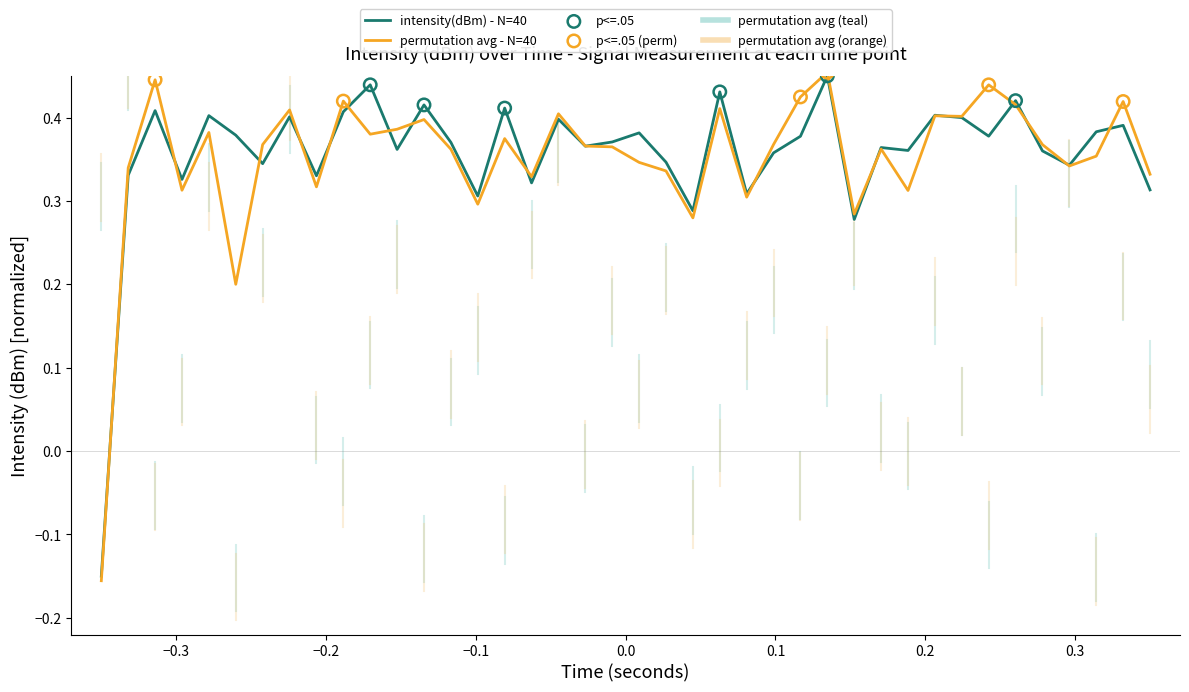

Which series has the largest range (max minus min)?

permutation avg - N=40